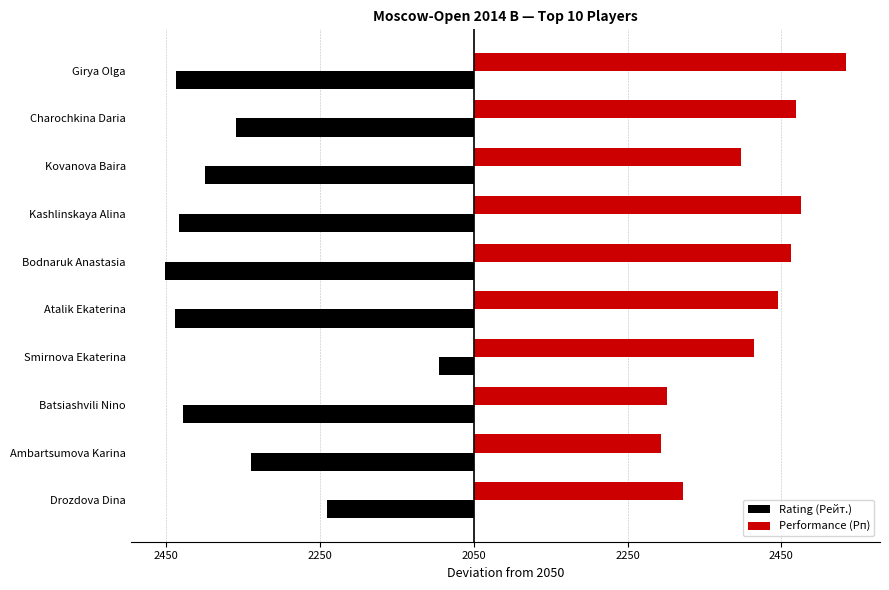

Which series has the widest spread of values?

Rating (Рейт.)